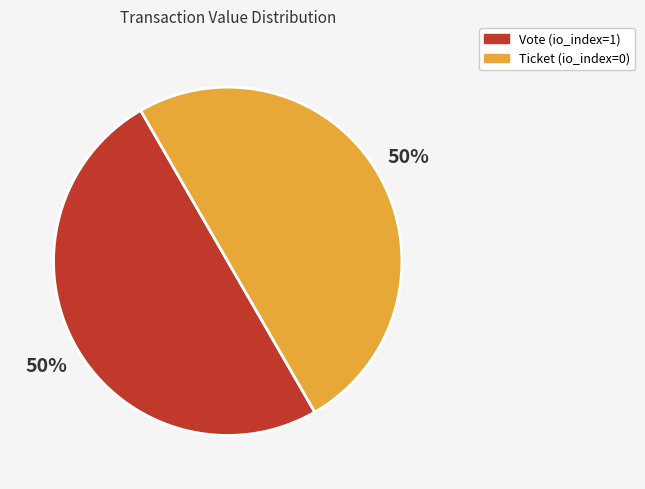

Do Ticket (io_index=0) and Vote (io_index=1) together represent more than half of the pie?

Yes